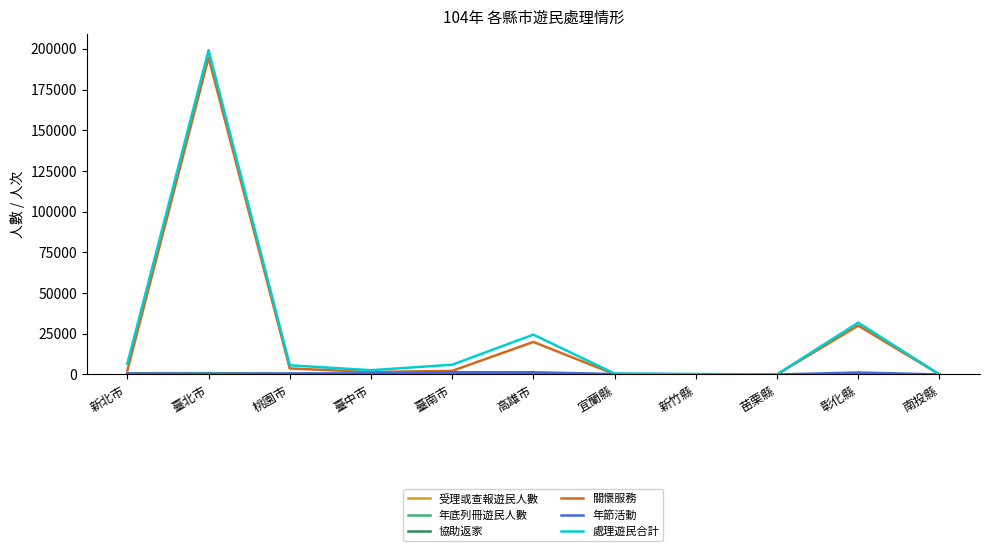

At which category is the sum across all series the highest?

臺北市